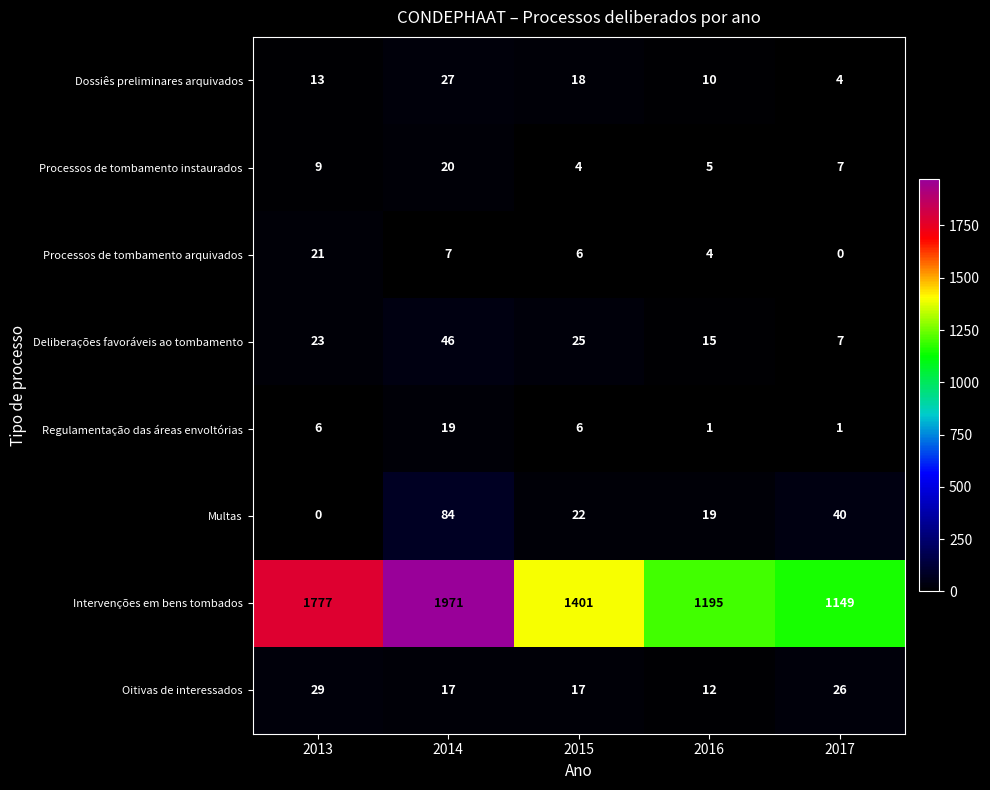

The Oitivas de interessados series shows 4 at 2016. True or false?

False